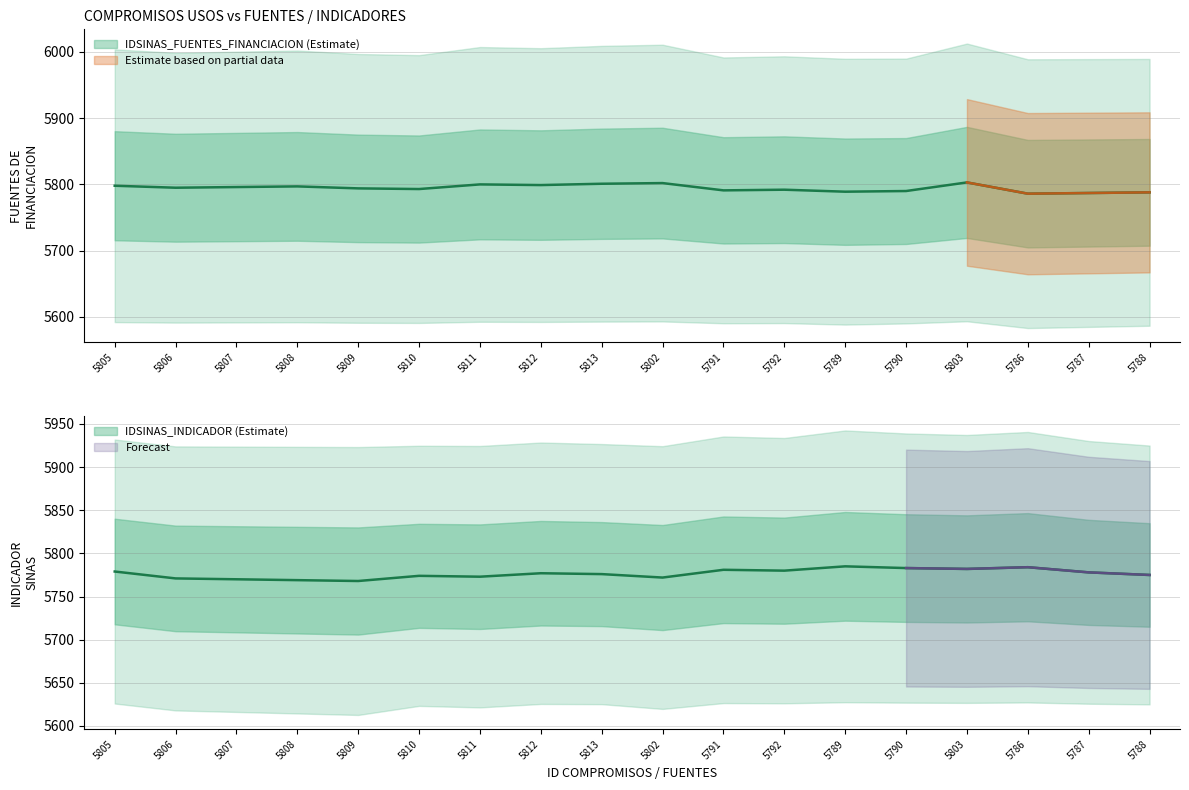

Does the chart have visible grid lines?

Yes